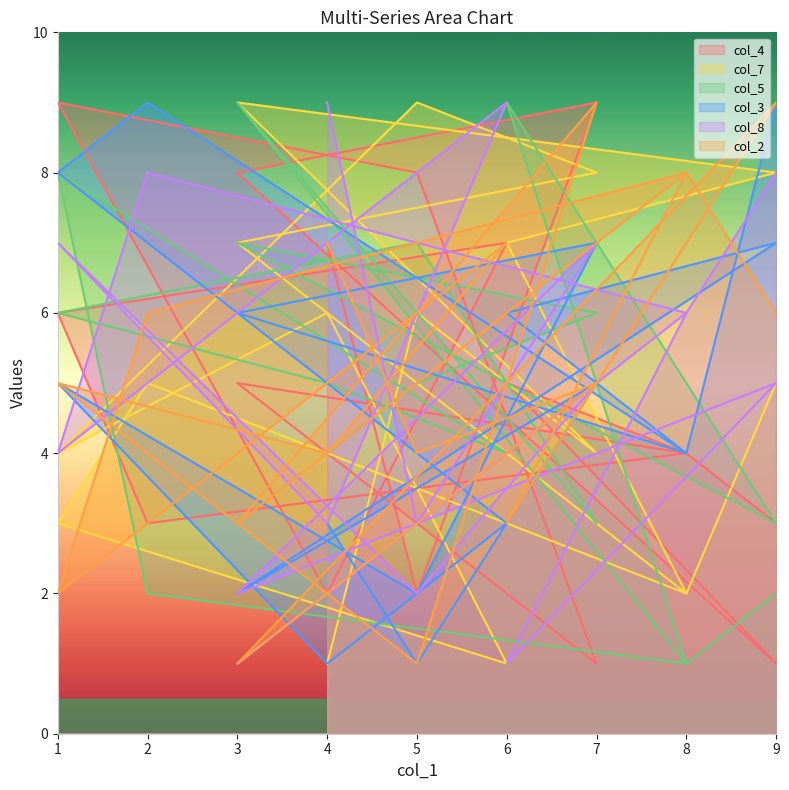

How many col_2 values are between 3 and 7?

10